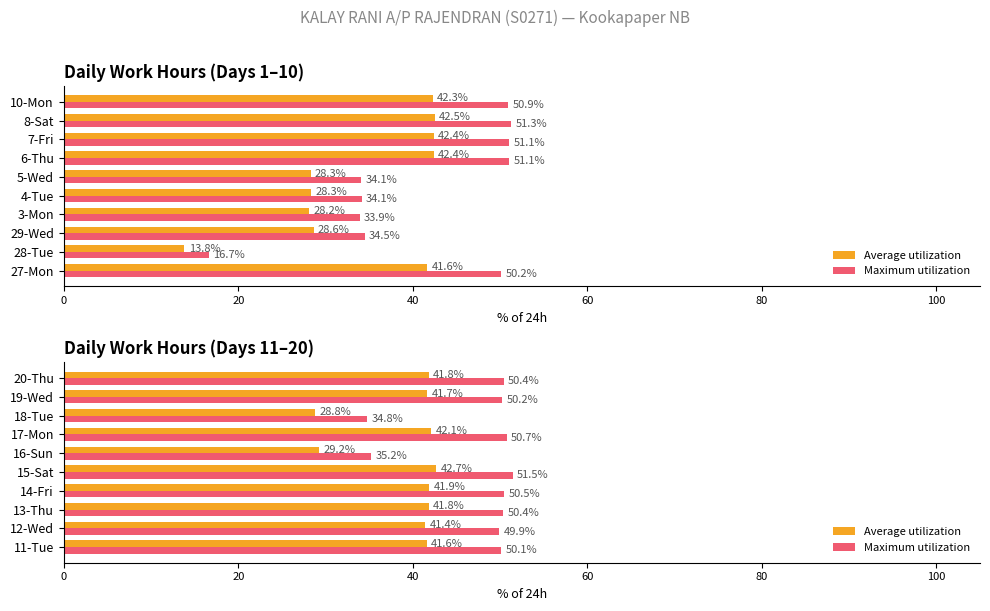

At 20-Thu, list the series in order from smallest to largest.

Average utilization, Maximum utilization